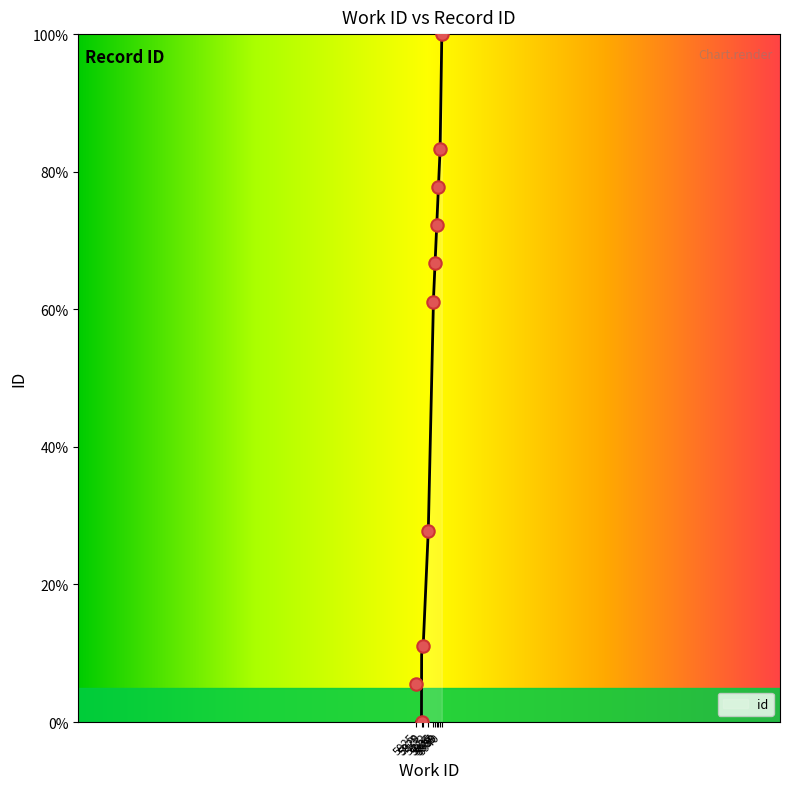

Between 5925 and 5929, which is larger?

5929